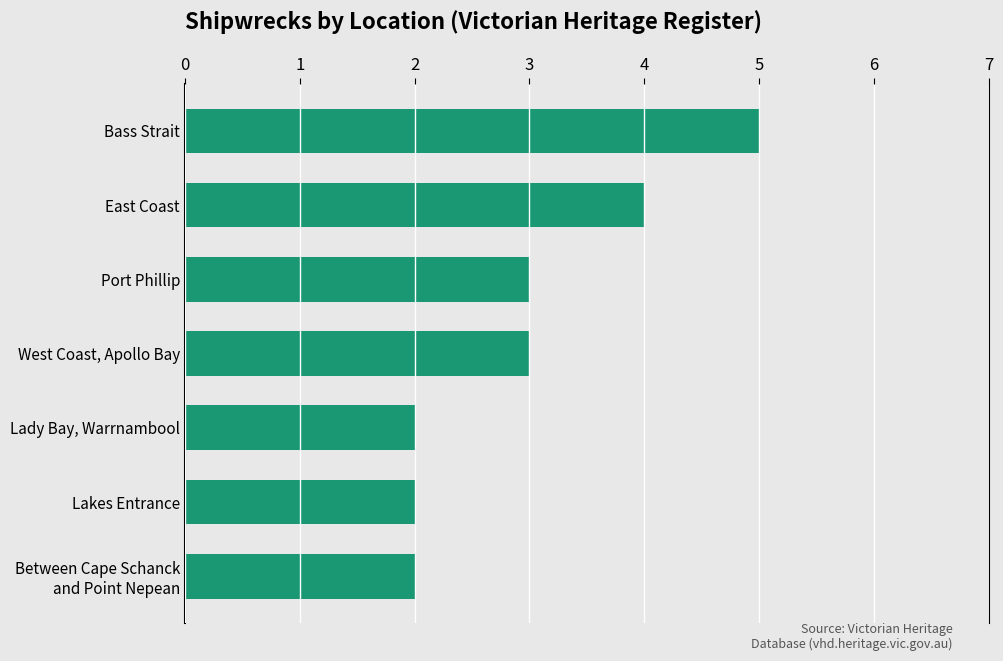

The value at West Coast, Apollo Bay is 3. True or false?

True